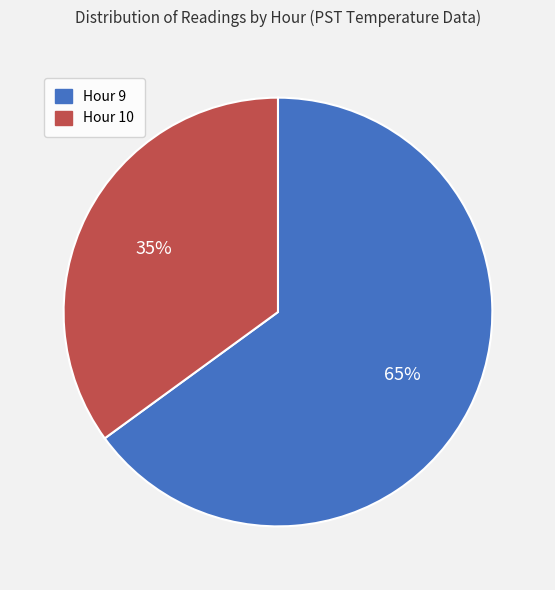

What is the ratio of the value at Hour 10 to the value at Hour 9?

0.5